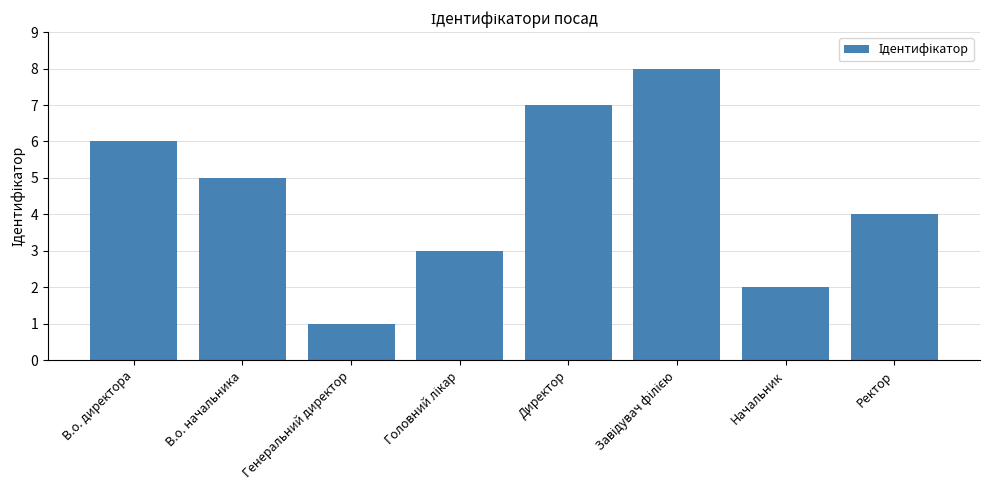

What is the label of the 1st bar from the right?

Ректор